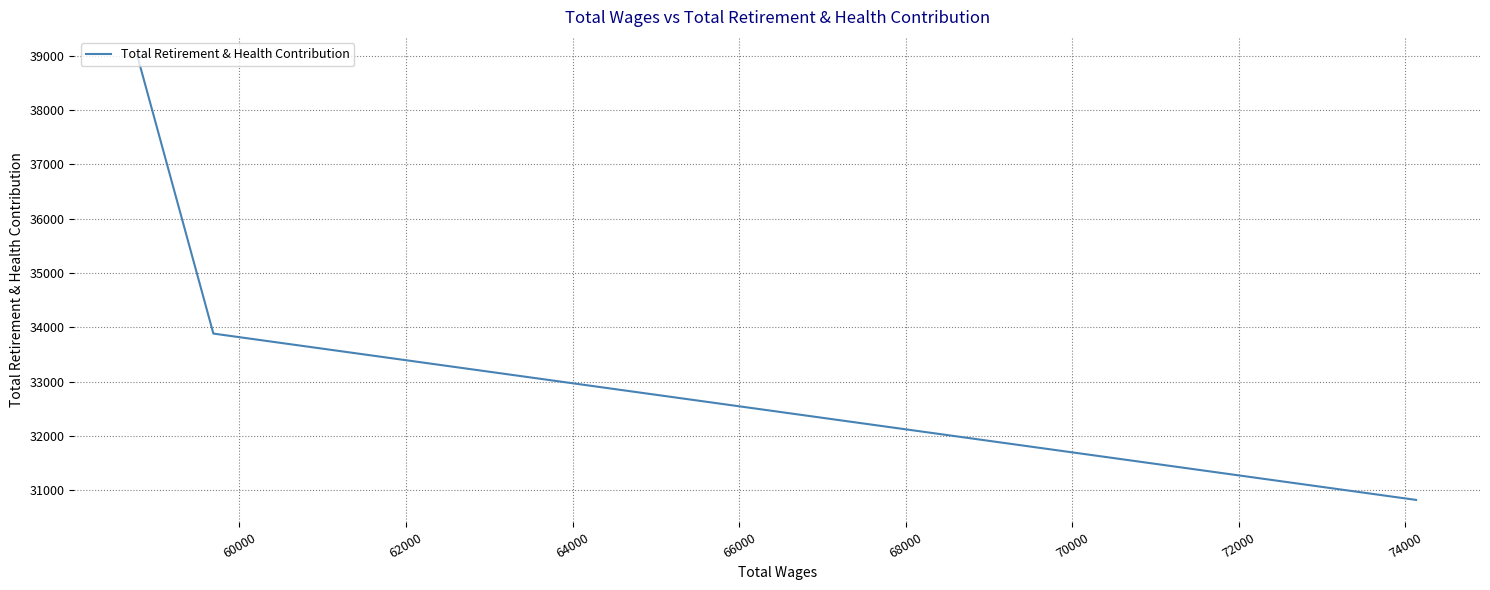

Where is the data nearest to the value 34879?

60000